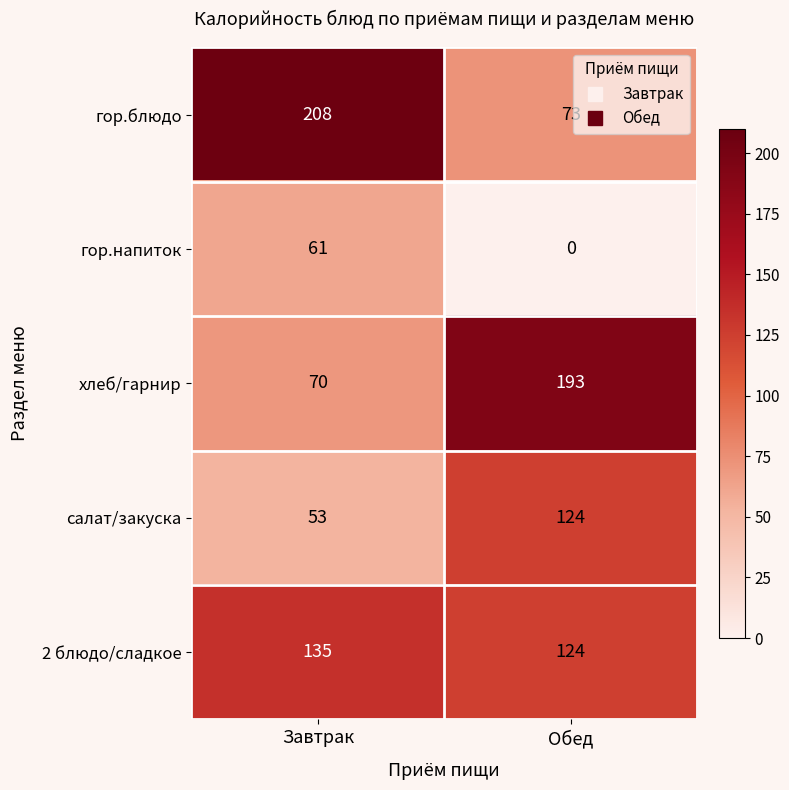

Is it true that 2 блюдо/сладкое equals 135 at Завтрак?

True